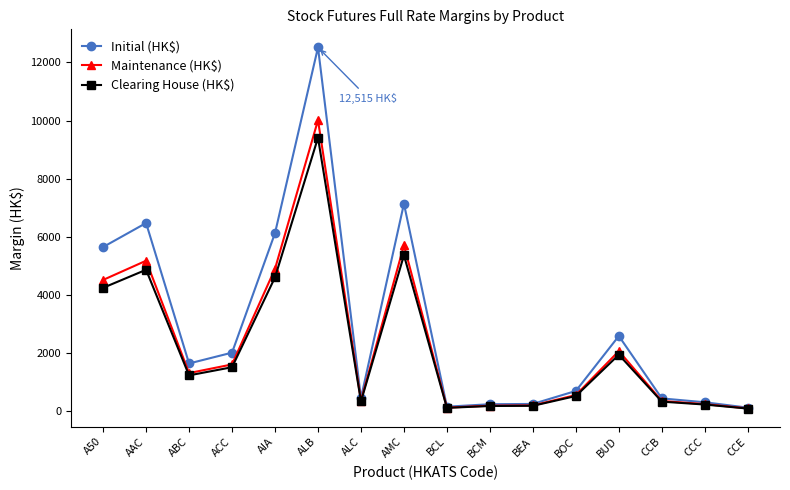

At which category does Clearing House (HK$) reach its first local peak?

AAC